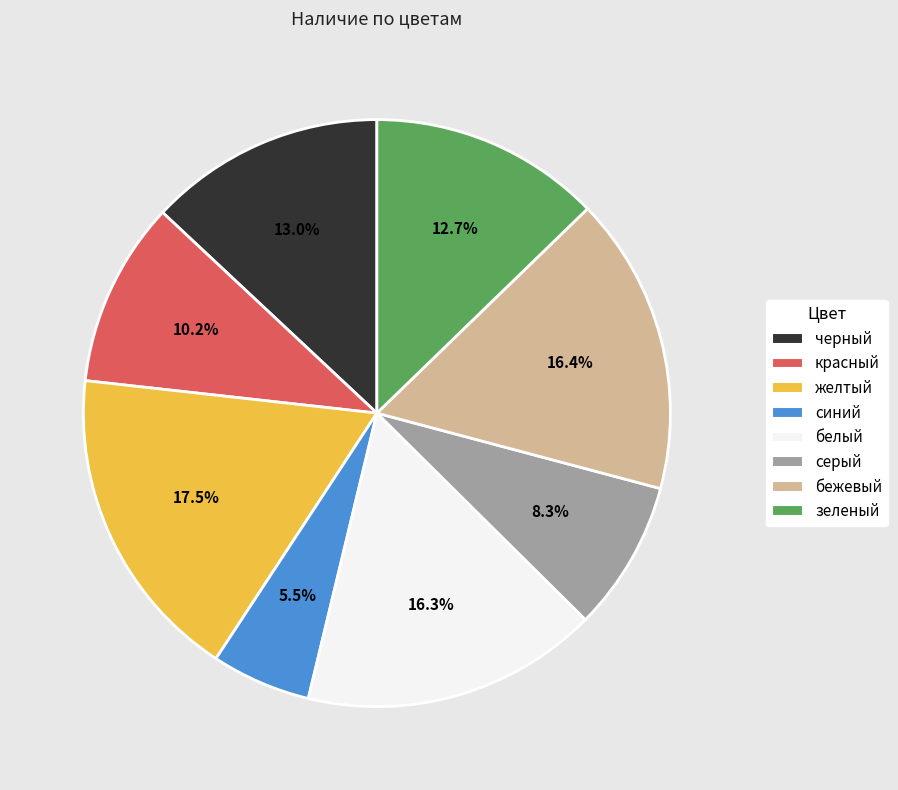

What percentage is the белый slice, to the nearest percent?

16%